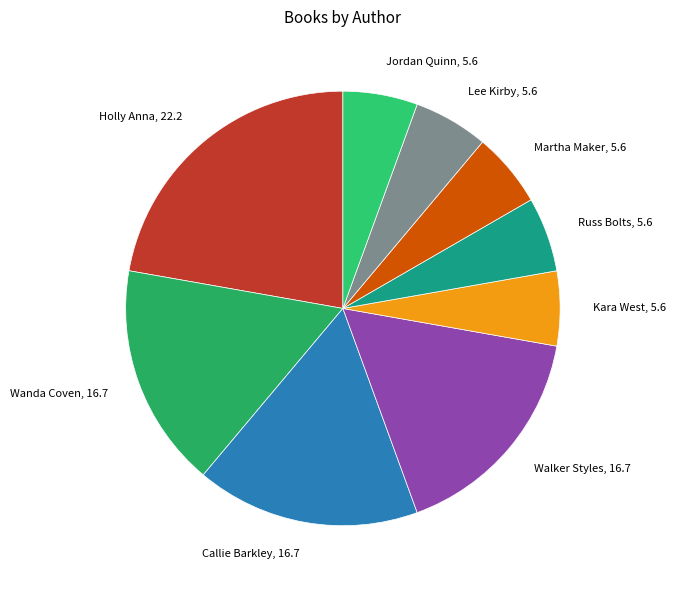

How many slices are in this pie chart?

9